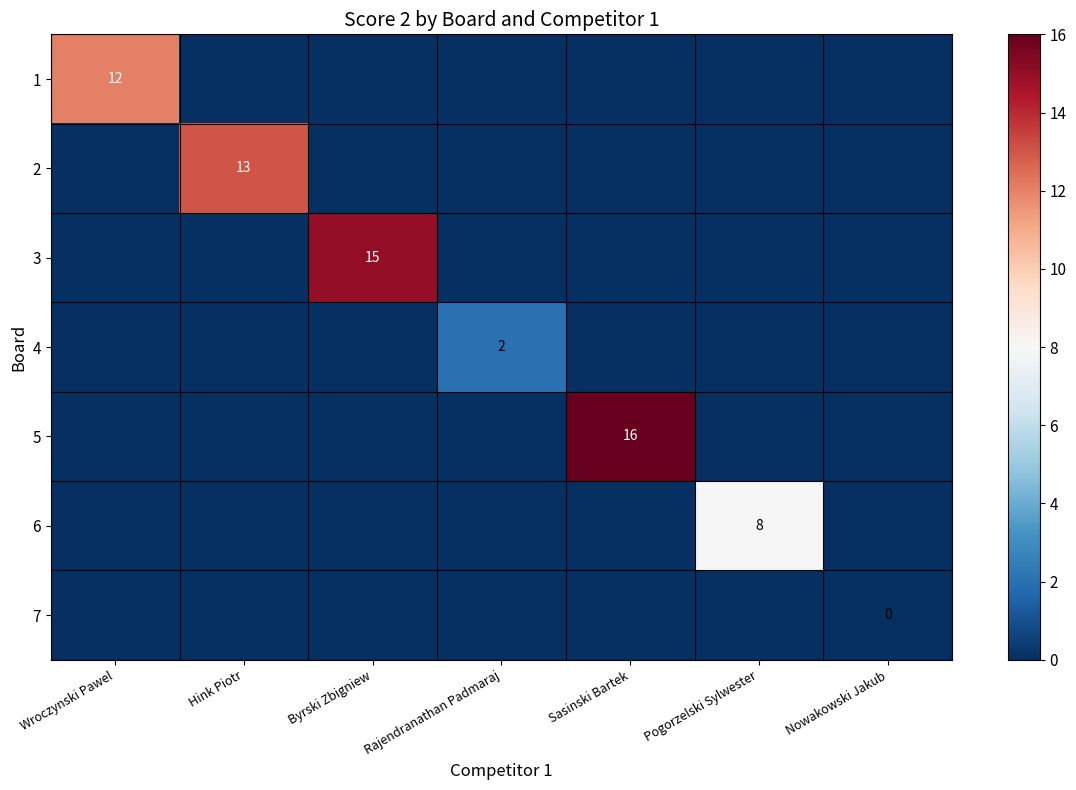

The value of 2 at Wroczynski Pawel is 0. True or false?

True